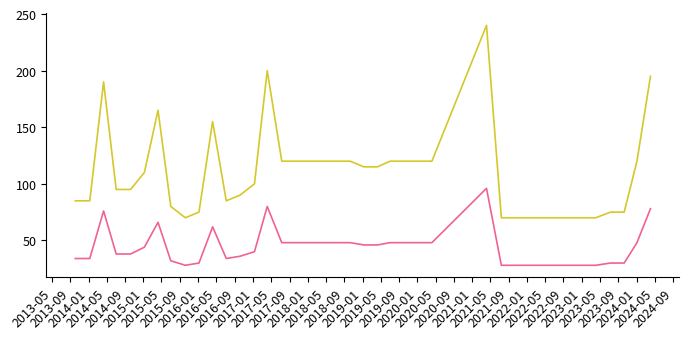

How many categories are shown in the chart?

40